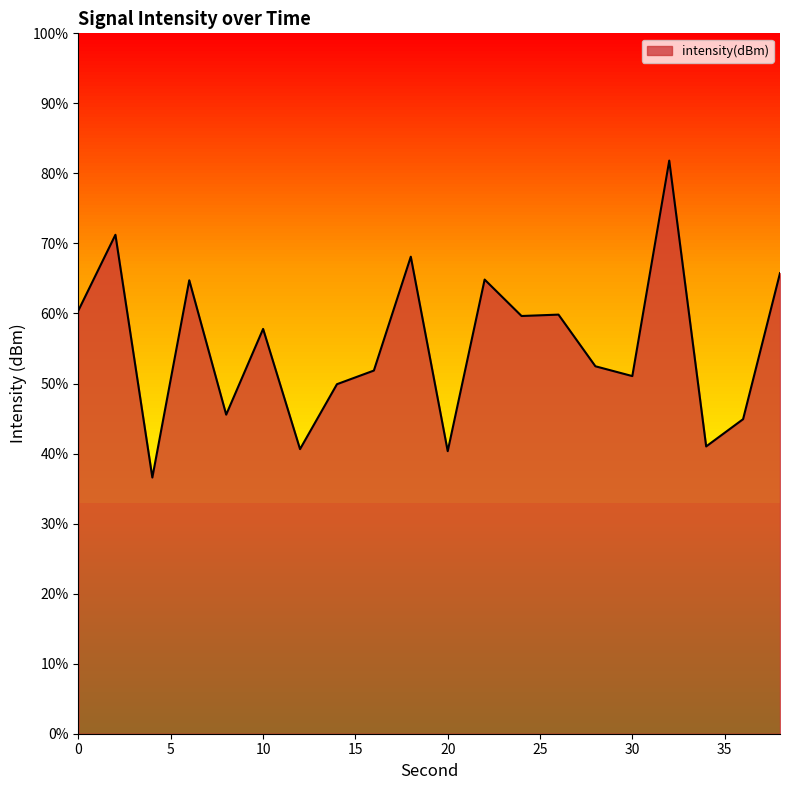

Does the chart display data point markers on the line(s)?

No